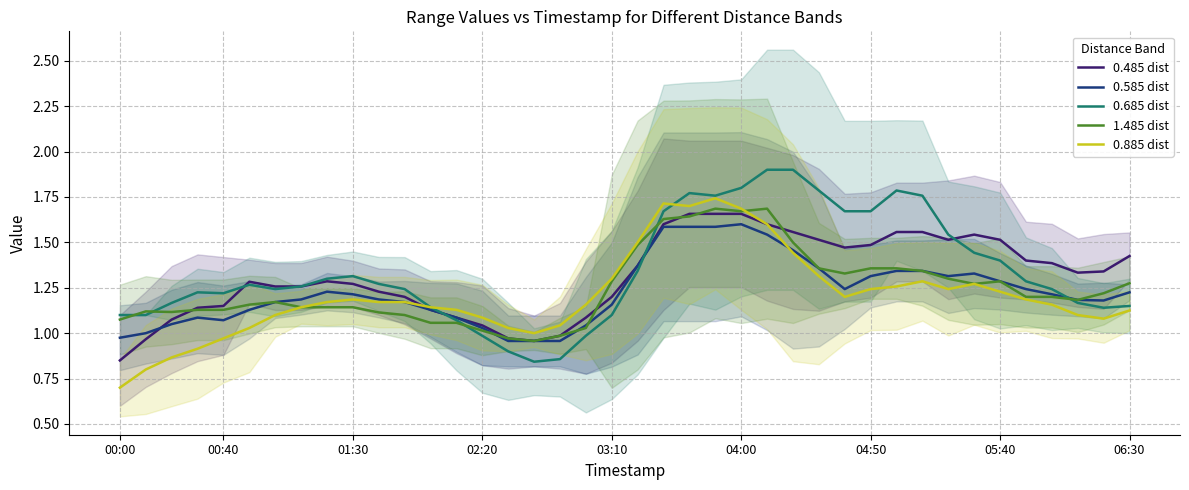

True or false: 0.685 dist has a value of 1.8 at 04:00.

True